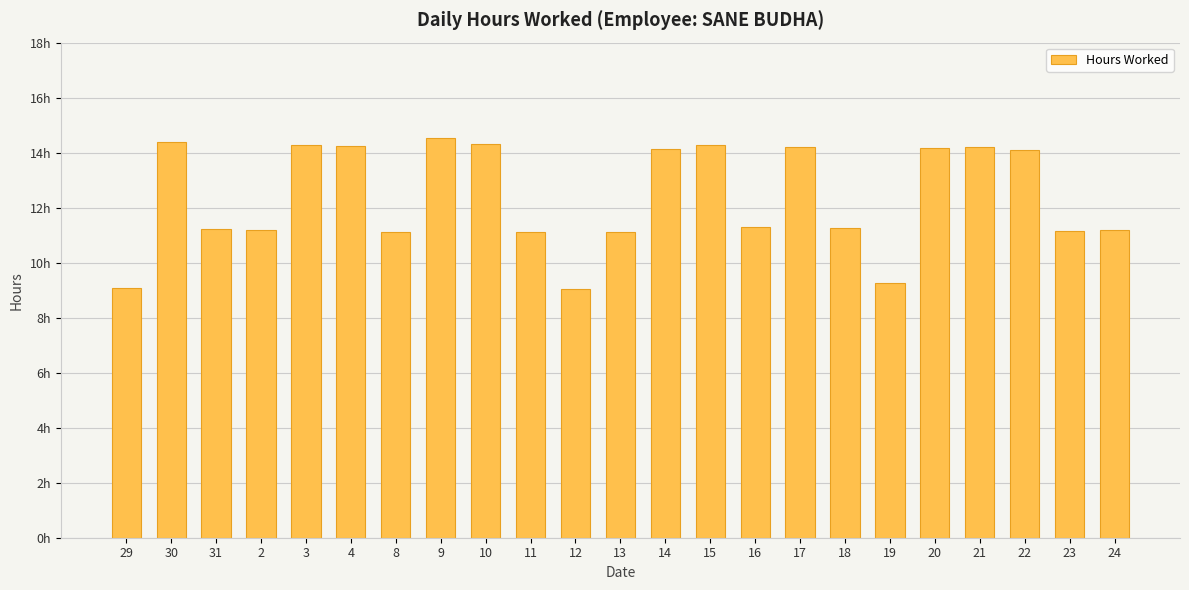

Rank the categories by value from lowest to highest.

12, 29, 19, 8, 11, 13, 23, 24, 2, 31, 18, 16, 22, 14, 20, 17, 21, 4, 15, 3, 10, 30, 9